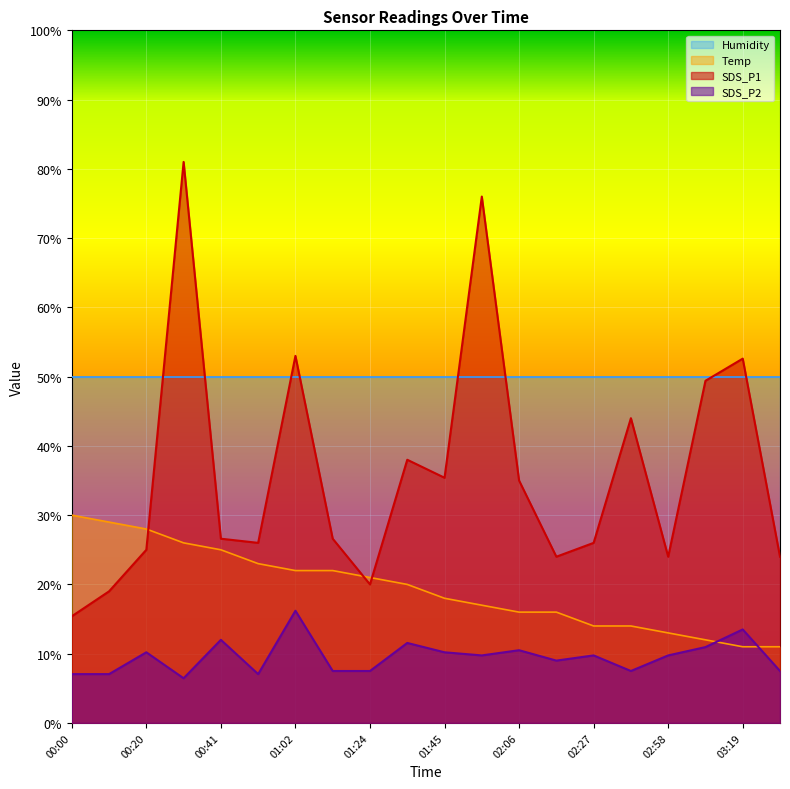

How many interior local valleys does the SDS_P1 series have?

5